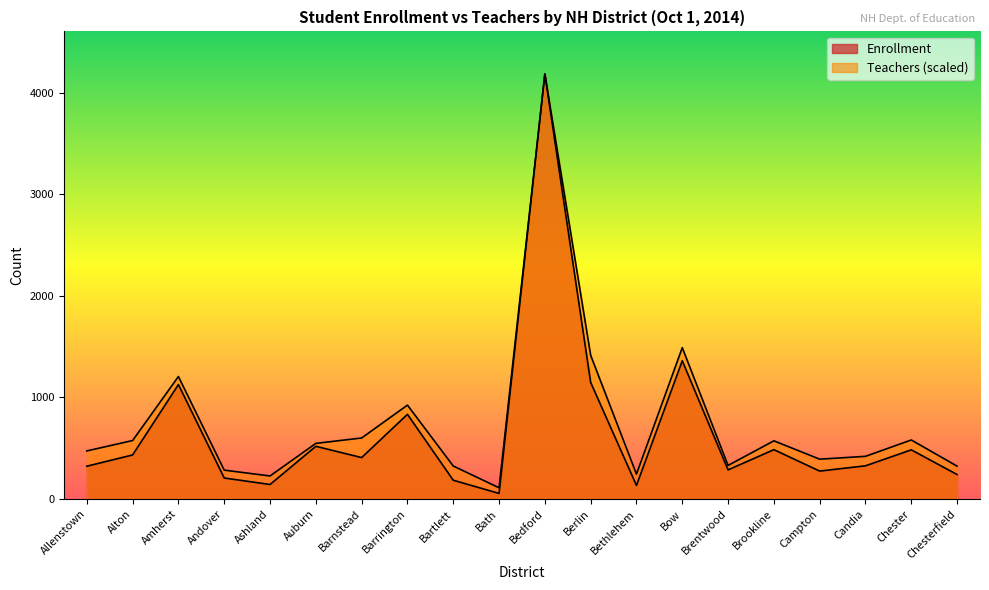

What position from the left is Brookline?

16